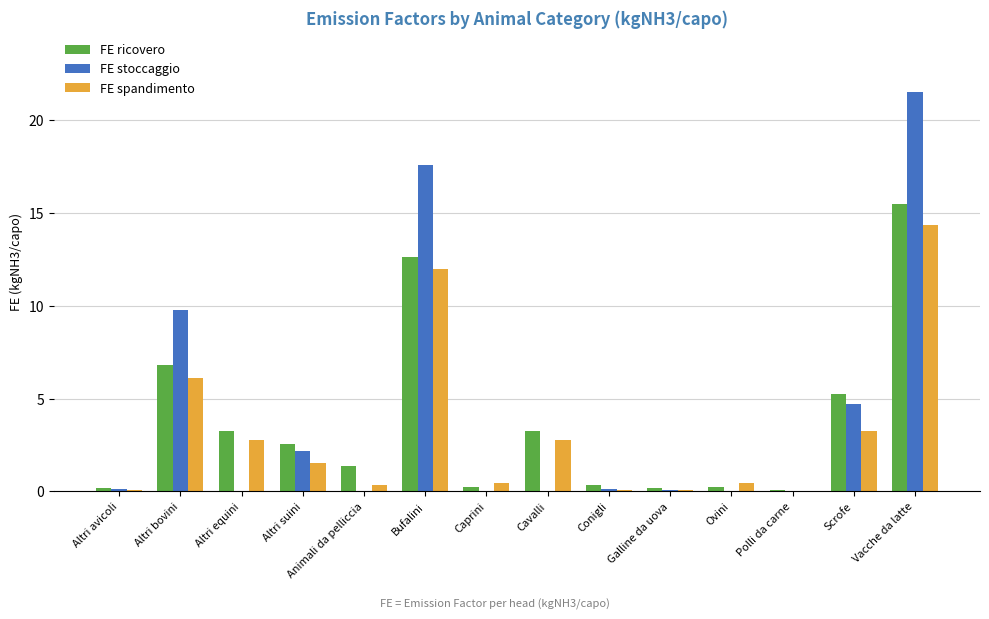

The value of FE ricovero at Animali da pelliccia is 1.4. True or false?

True